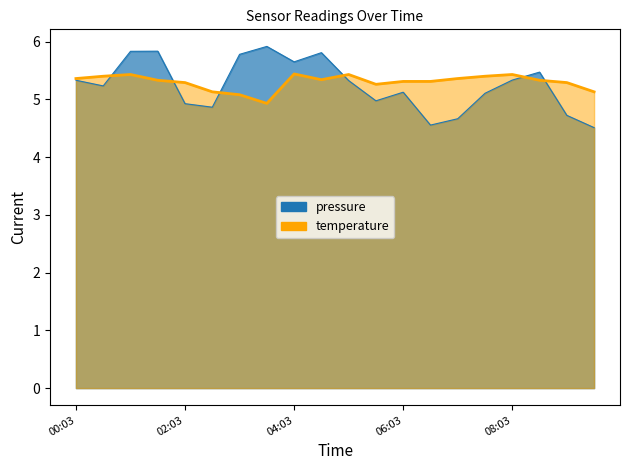

Approximately how many times larger is the value at 01:03 compared to 08:03?

1.0